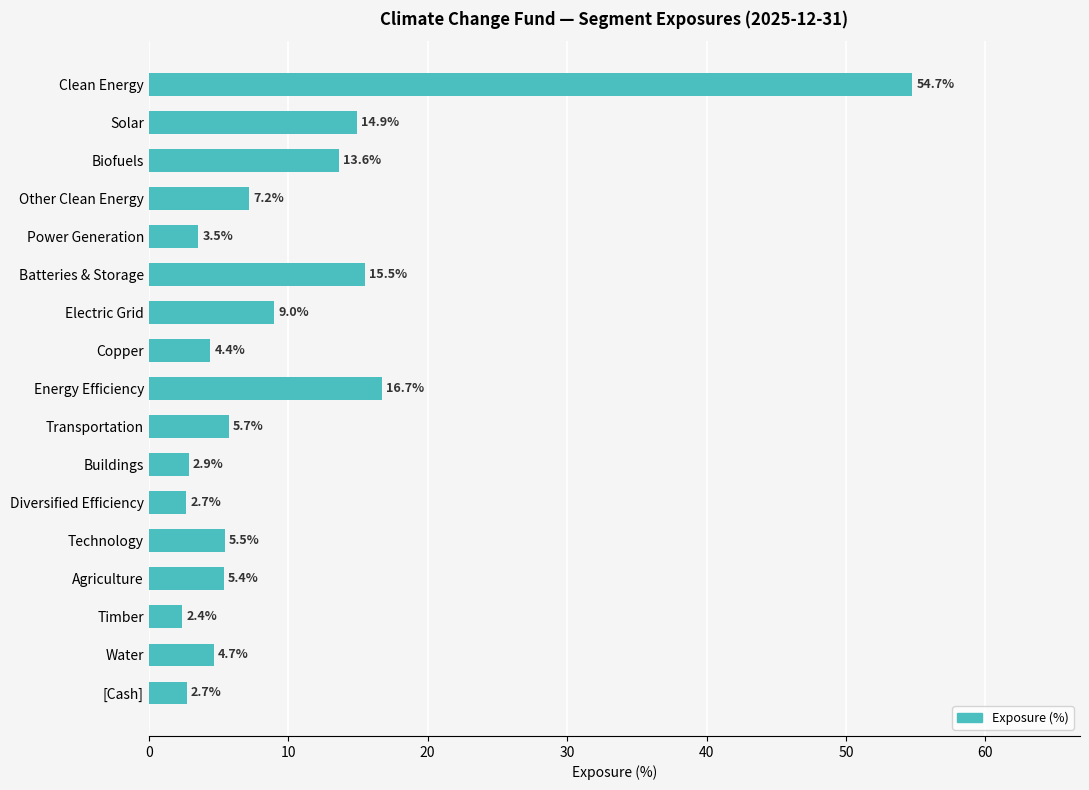

Reading top to bottom, extract all data points from this chart.

Clean Energy=54.7	Solar=14.9	Biofuels=13.6	Other Clean Energy=7.2	Power Generation=3.5	Batteries & Storage=15.5	Electric Grid=9.0	Copper=4.4	Energy Efficiency=16.7	Transportation=5.7	Buildings=2.9	Diversified Efficiency=2.7	Technology=5.5	Agriculture=5.4	Timber=2.4	Water=4.7	[Cash]=2.7